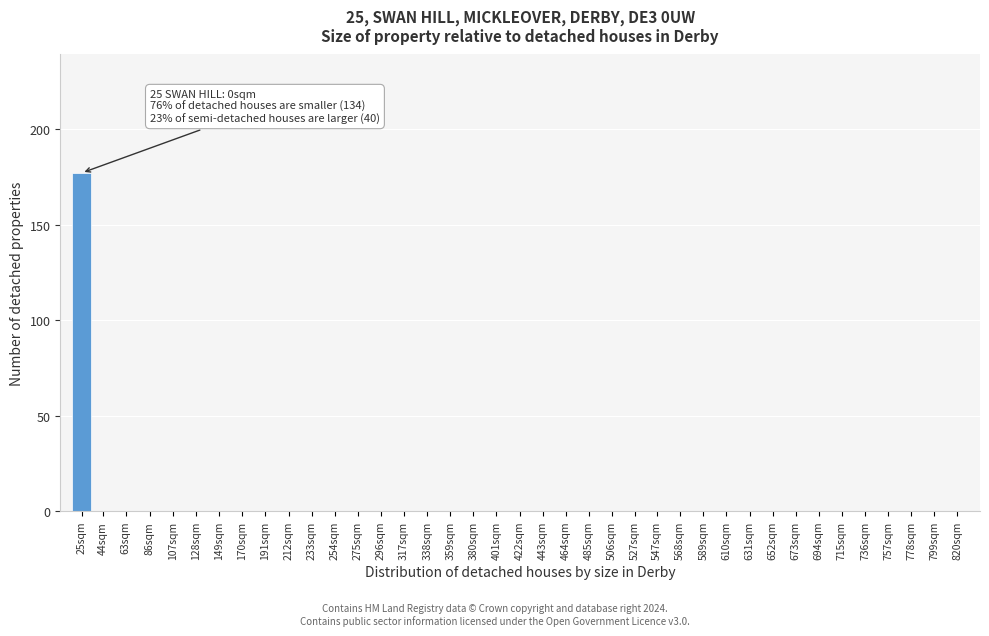

The chart shows a value of 0 at 86sqm. True or false?

True